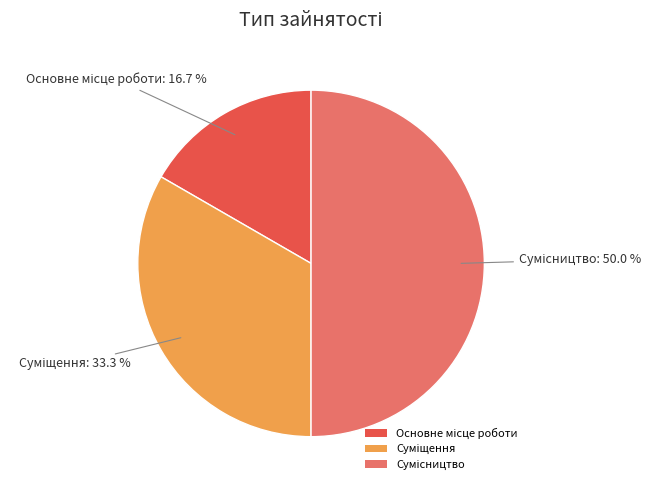

How many segments does this pie chart have?

3